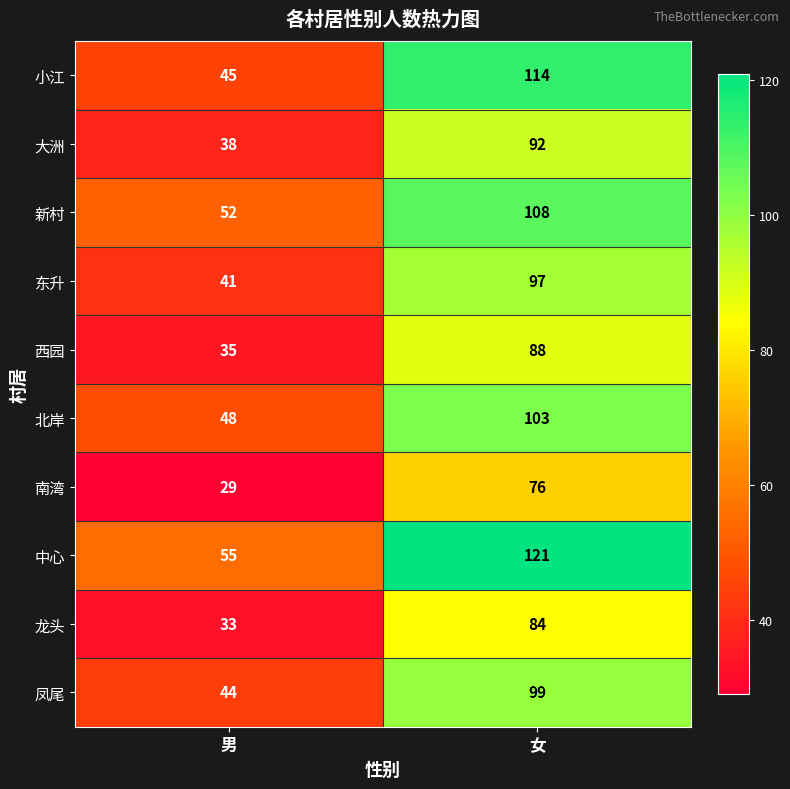

What is the spread (max minus min) of values at 男?

26